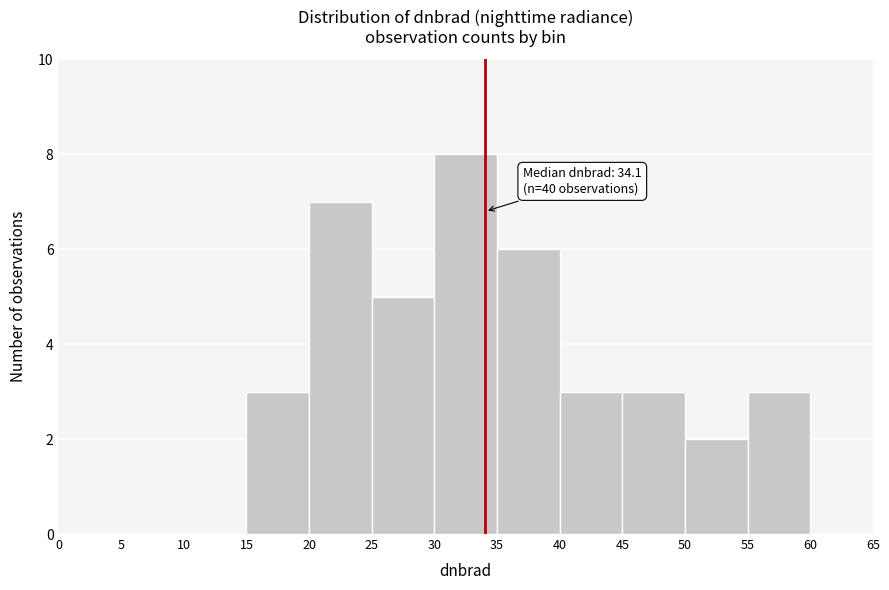

Over which range of the x-axis is the bar tallest?

30 to 35